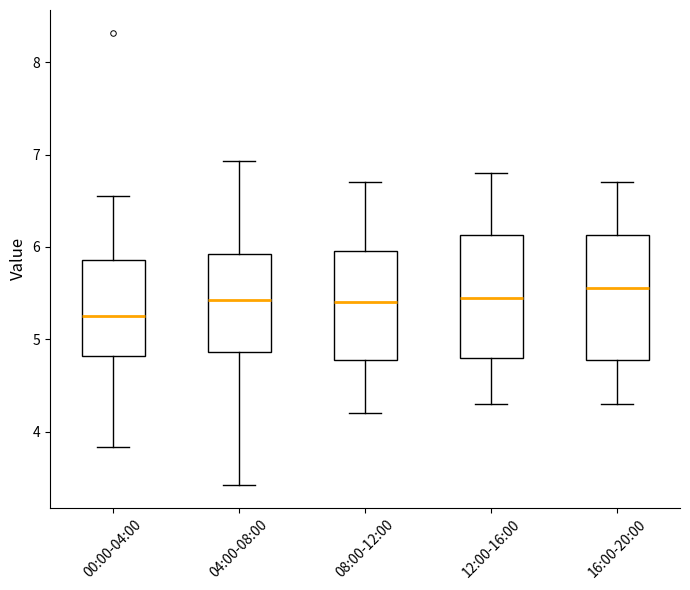

Where does the lower whisker of the box for 00:00-04:00 end on the y-axis? The values are not printed on the chart, so give them approximately, as read against the axis.

3.8